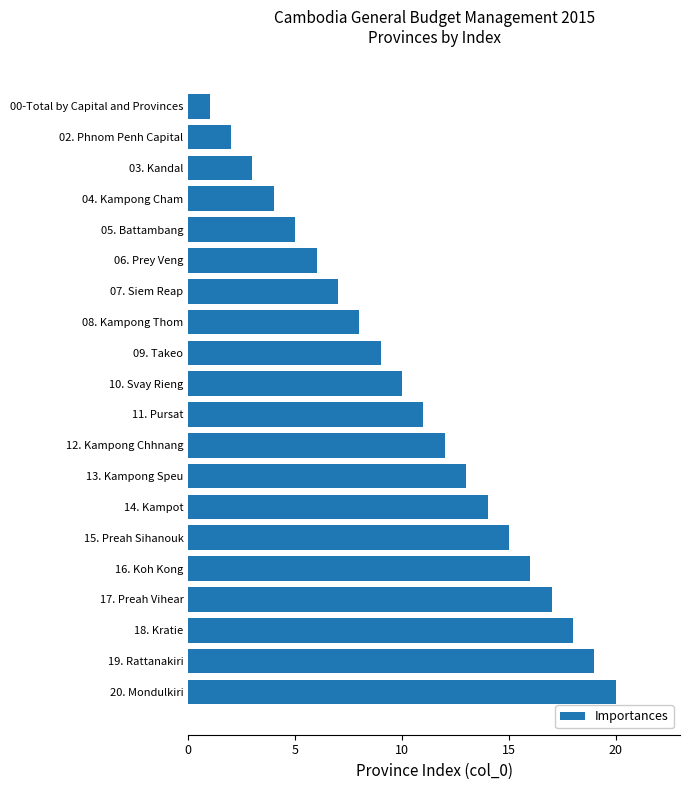

What is the ratio of the value at 06. Prey Veng to the value at 03. Kandal?

2.0